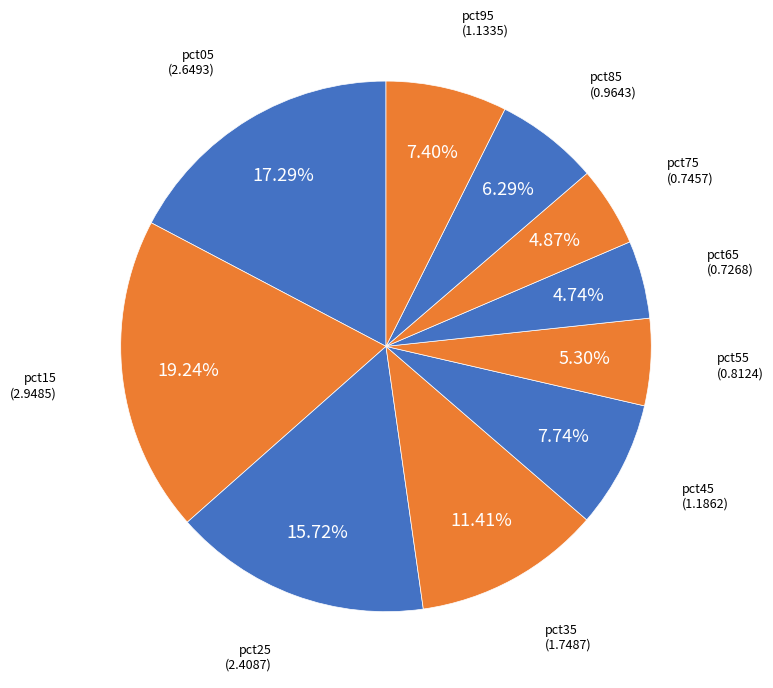

To the nearest percent, what is the difference between the pct15 and pct85 slice percentages?

13%